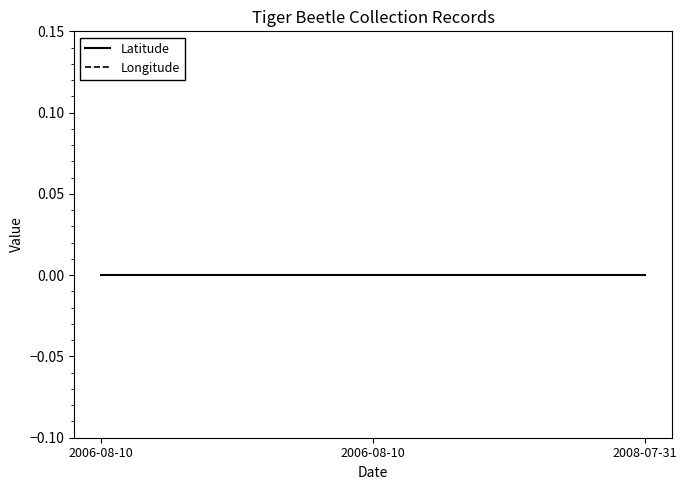

Which series has the largest range (max minus min)?

Latitude